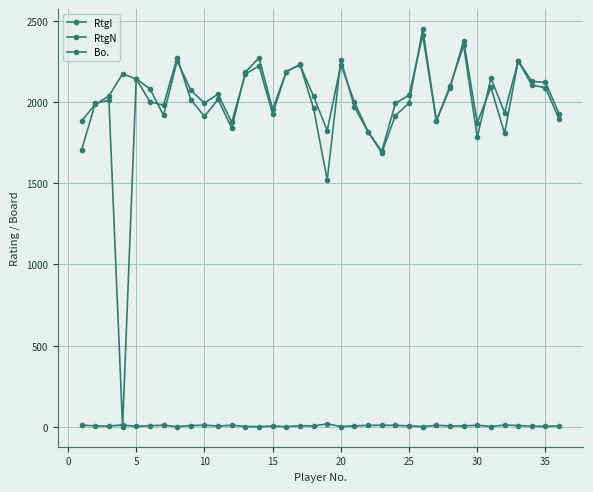

Does the chart have visible grid lines?

Yes